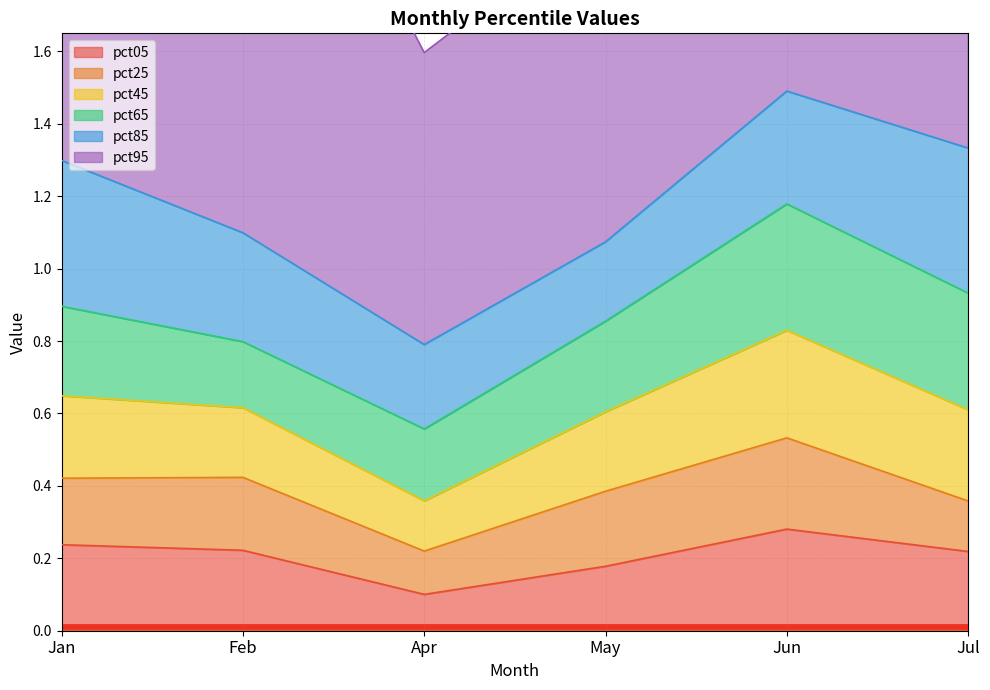

The value of pct45 at Feb is 0.1. True or false?

False